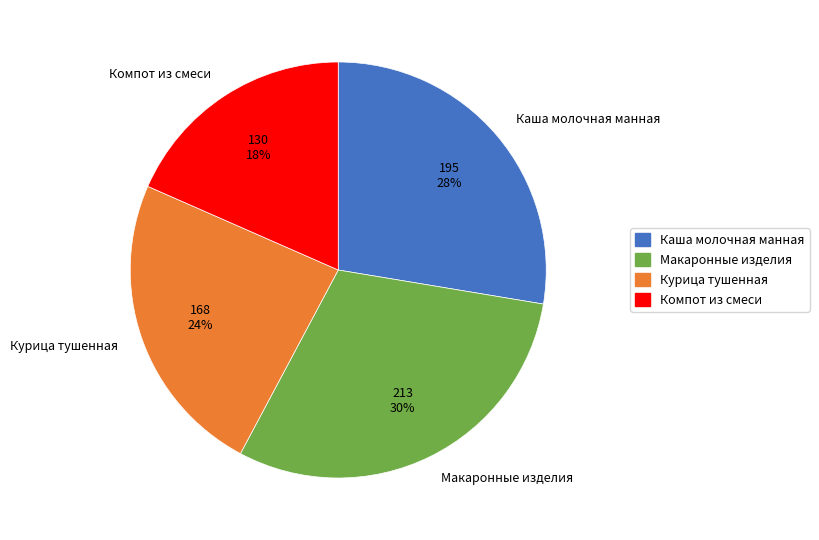

Which category has the biggest portion of the pie?

Макаронные изделия